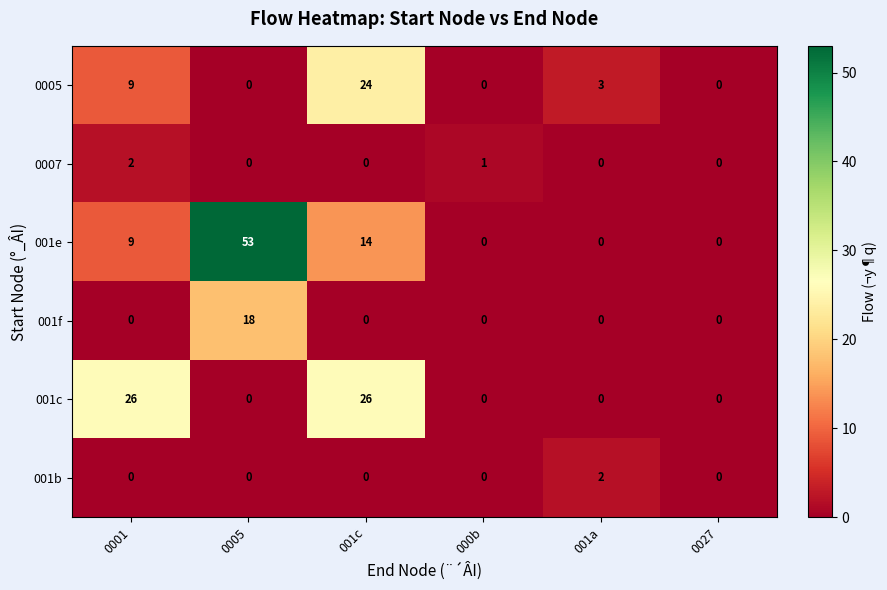

Which category has the highest value across all series?

0005